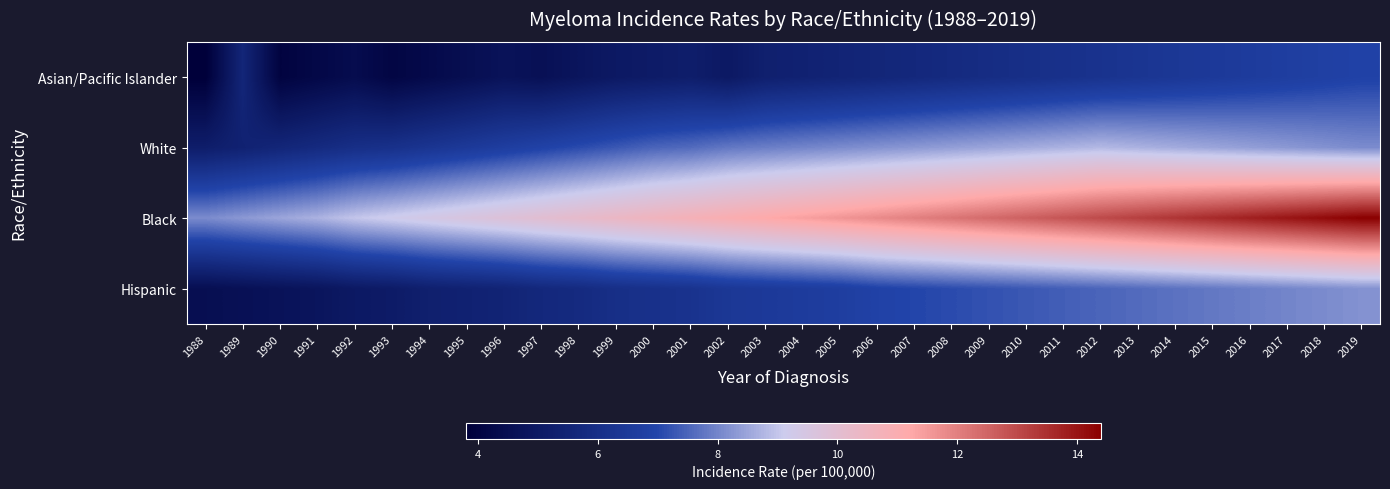

What is the difference between the highest and lowest values at 1989?

3.7